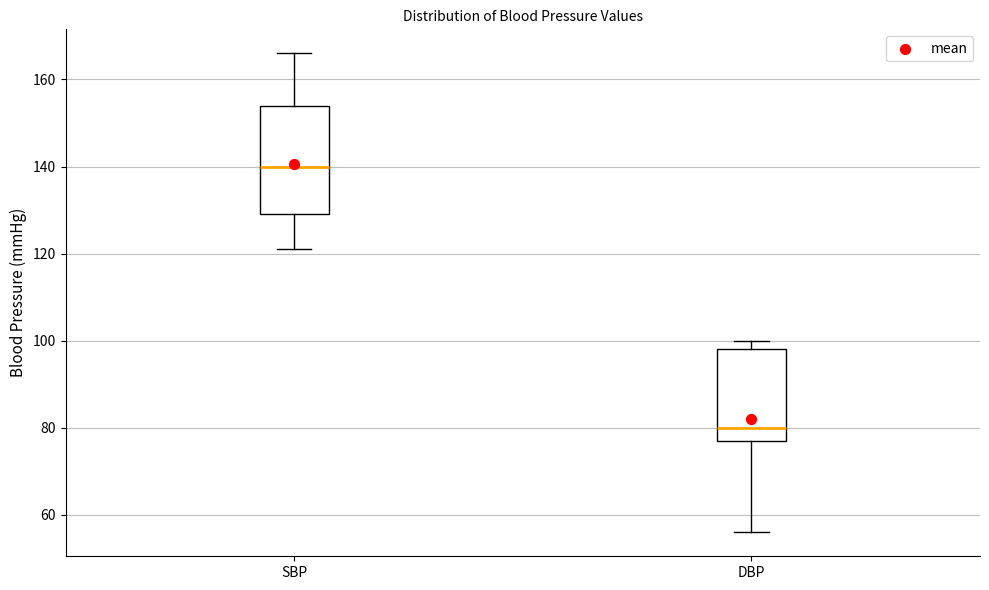

Where is the upper edge of the box for DBP on the y-axis? The values are not printed on the chart, so give them approximately, as read against the axis.

98